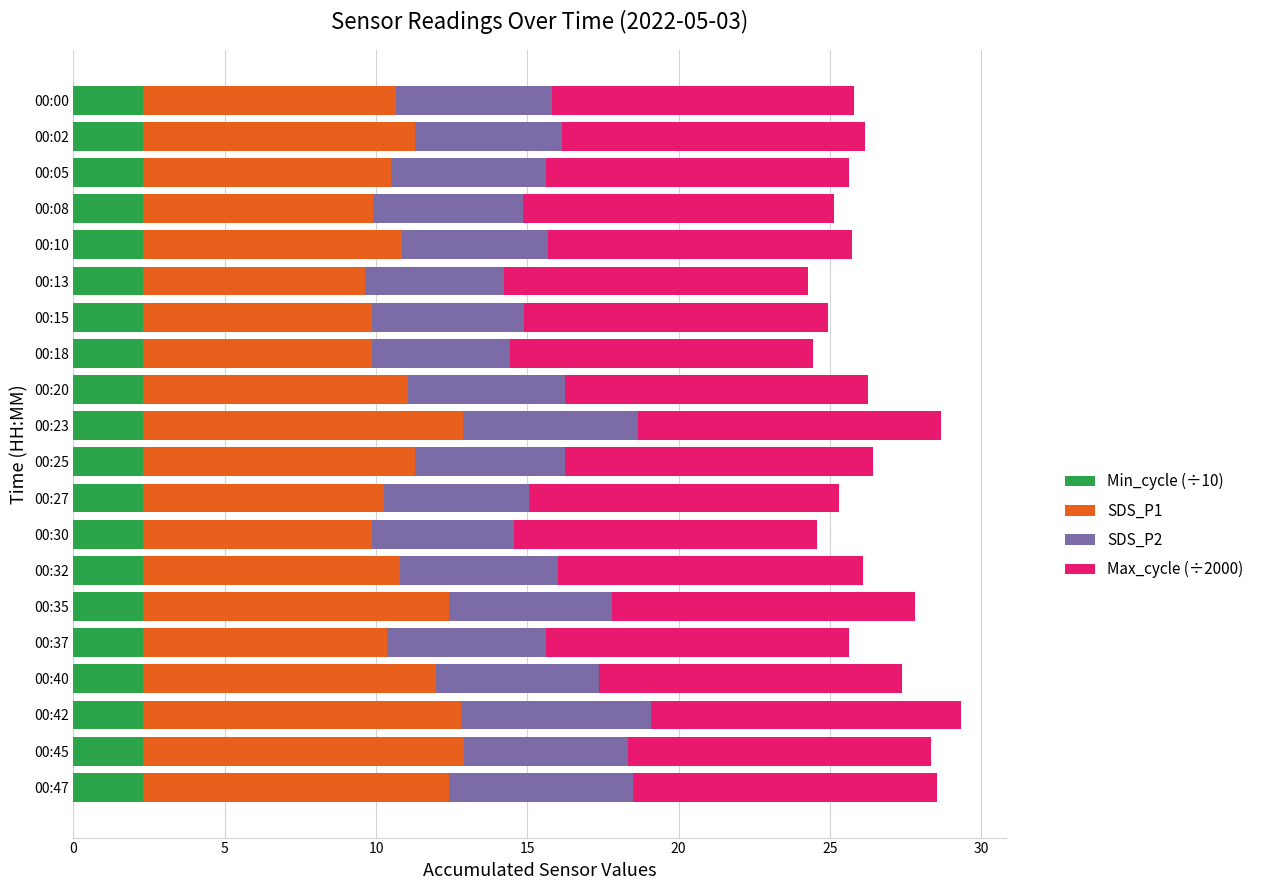

What is the average value of the Min_cycle (÷10) series?

2.3